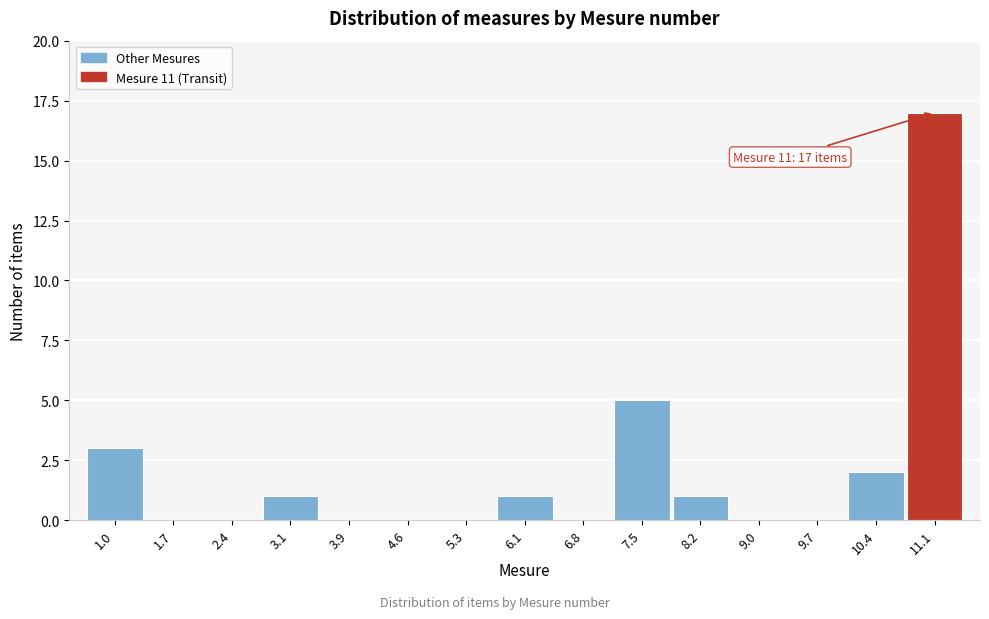

Which range on the x-axis has the tallest bar?

10.8 to 11.5